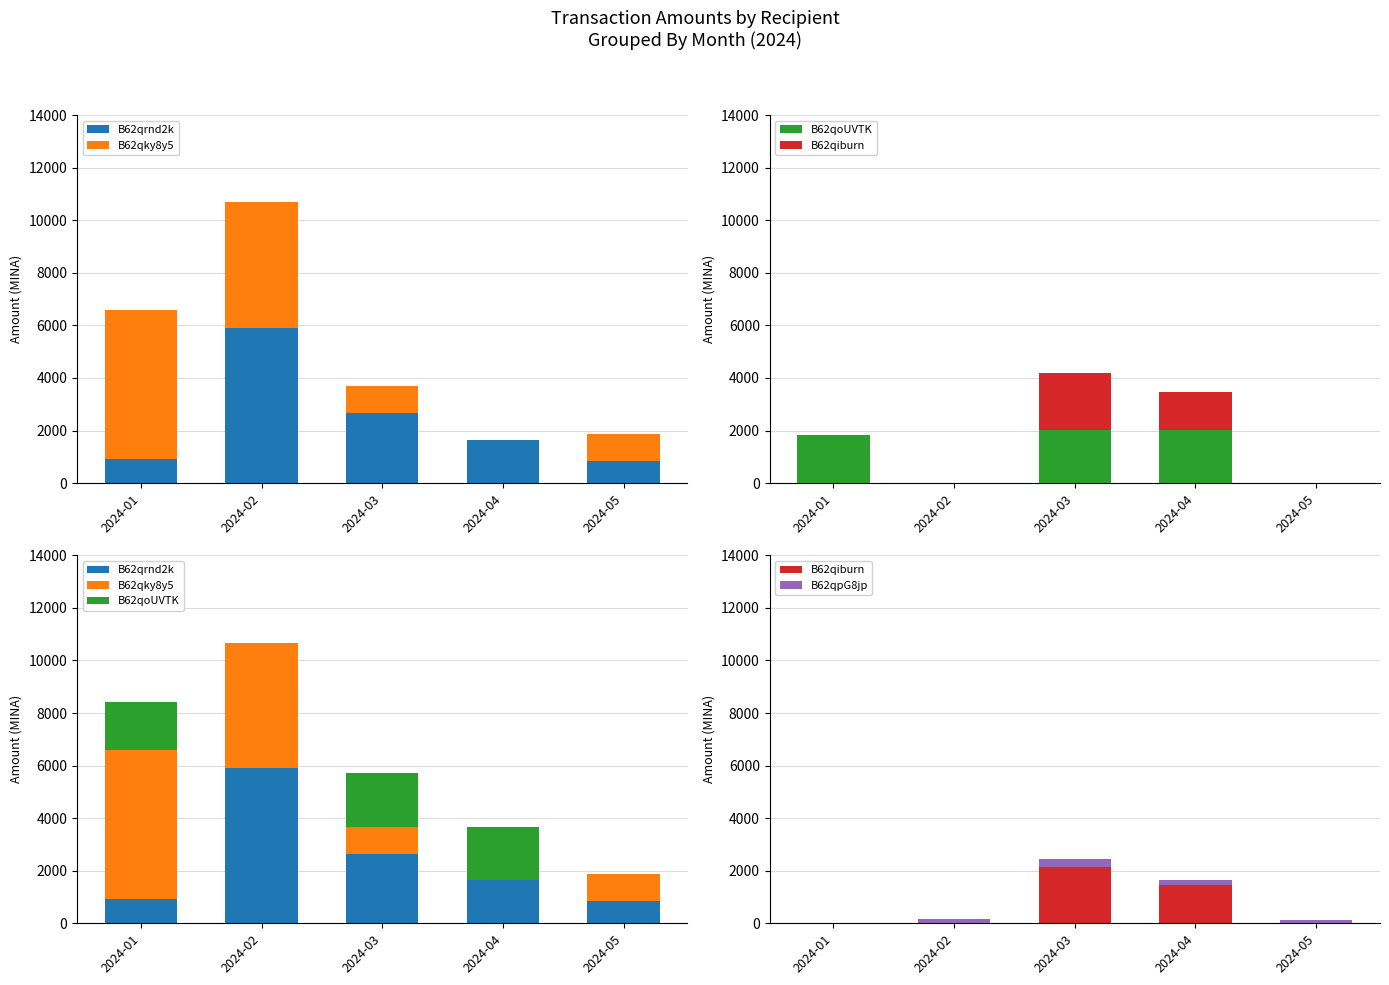

Reading left to right, list all the values displayed in this chart.

B62qrnd2k: 910.2	5909.2	2654.2	1641.0	847.5
B62qky8y5: 5680.3	4768.2	1023.8	0.0	1032.2
B62qoUVTK: 1826.3	0.0	2034.1	2014.5	0.0
B62qiburn: 0.0	0.0	2160.0	1440.0	0.0
B62qpG8jp: 0.0	165.8	303.8	214.7	110.8